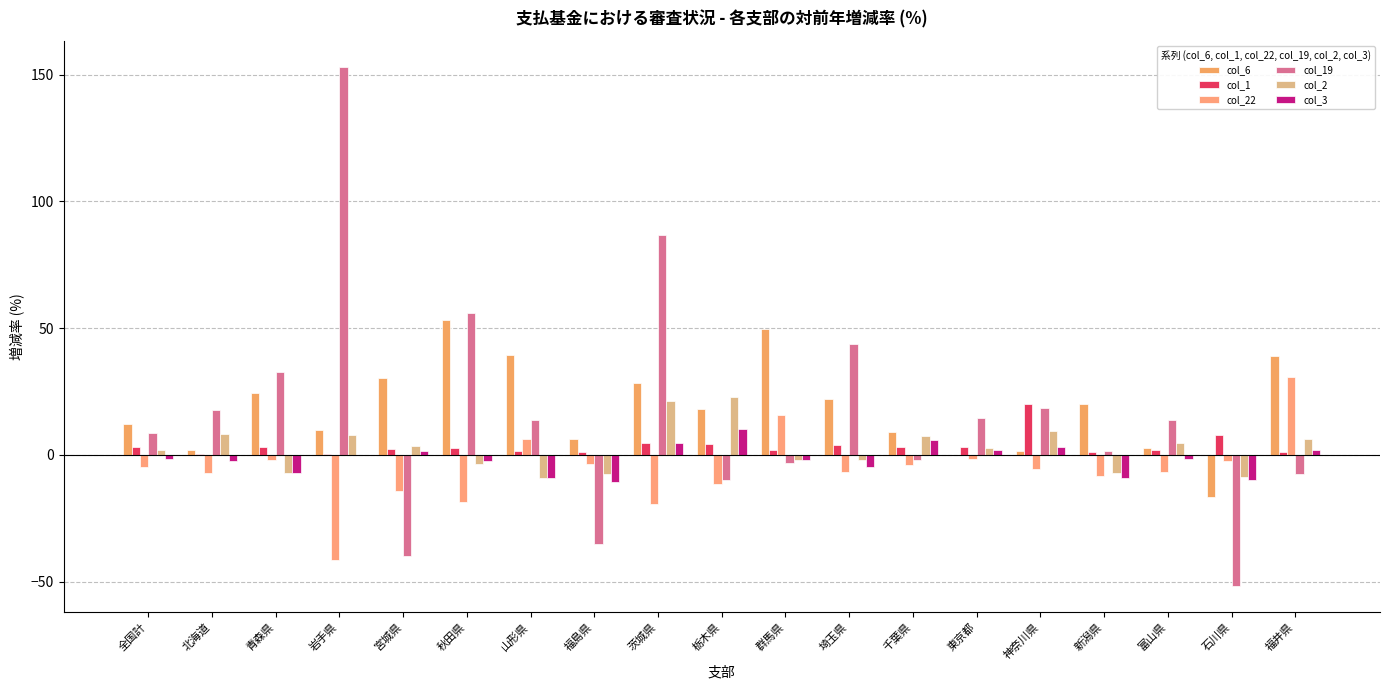

What is the maximum value for col_22?

30.6